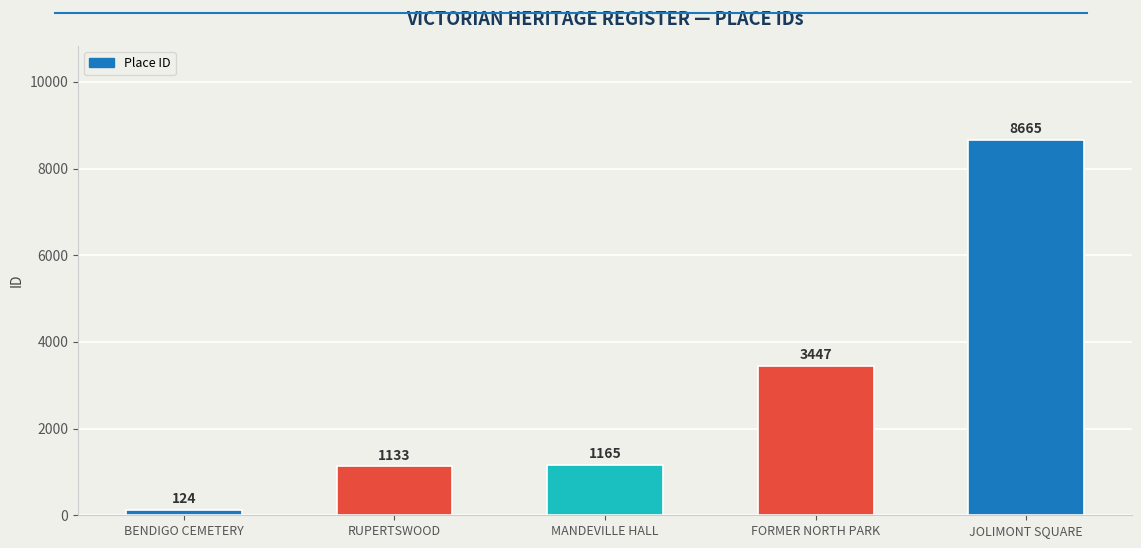

Is it true that the value at FORMER NORTH PARK is 1952?

False